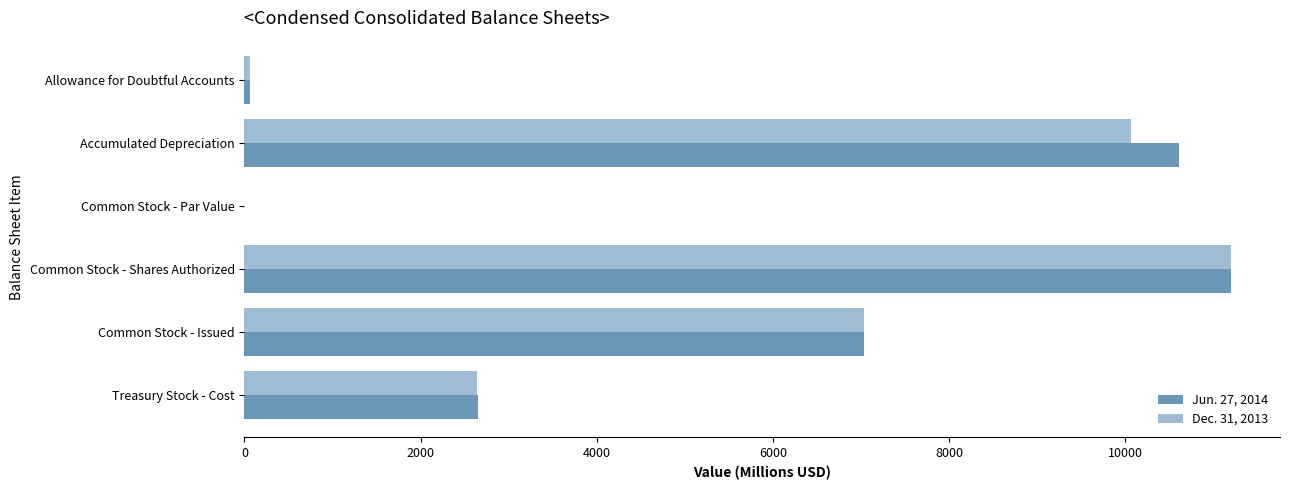

What is the total value across all series at Accumulated Depreciation?

20675.0